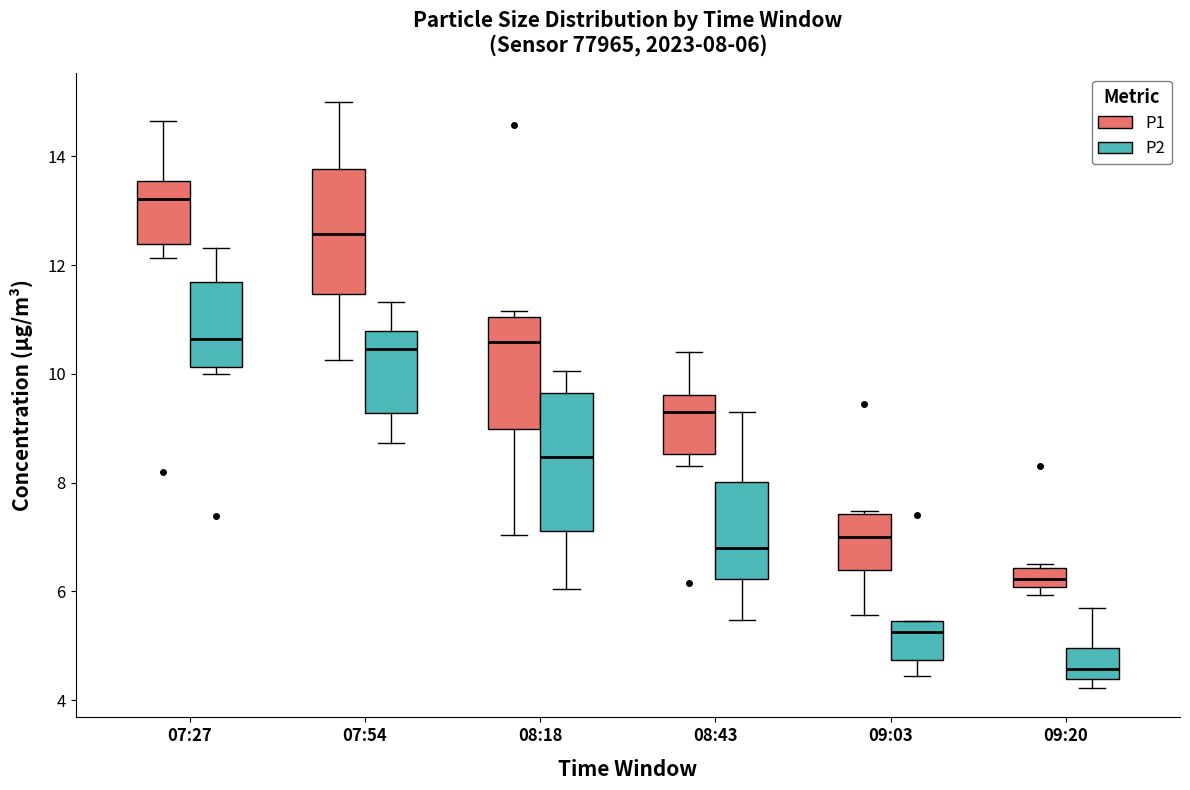

Which box has the lowest median line?

09:20 (P2)